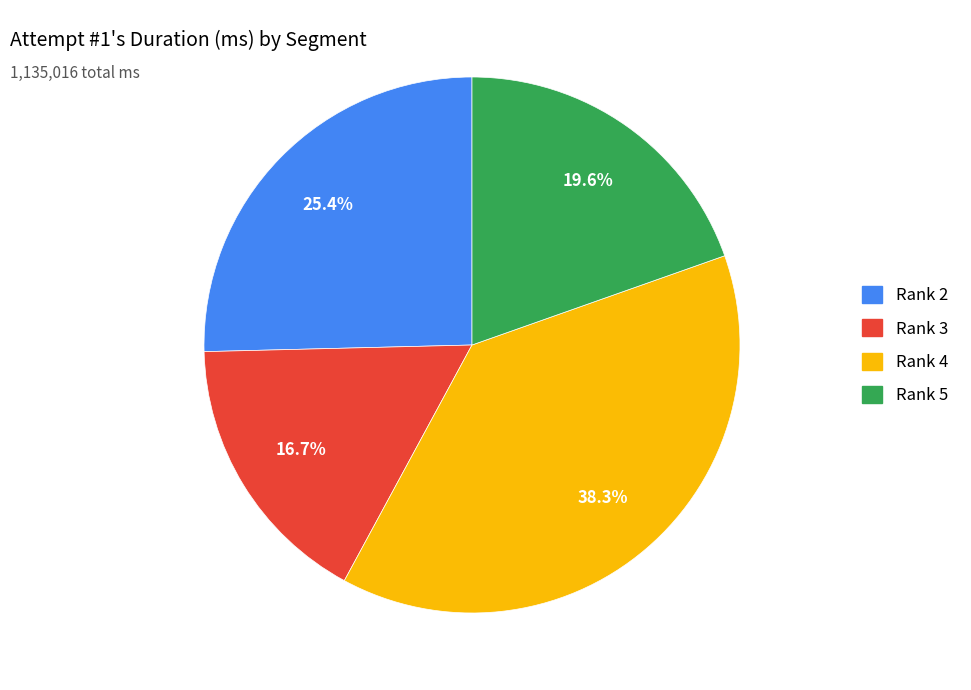

To the nearest percent, what is the combined percentage of Rank 3 and Rank 2?

42%